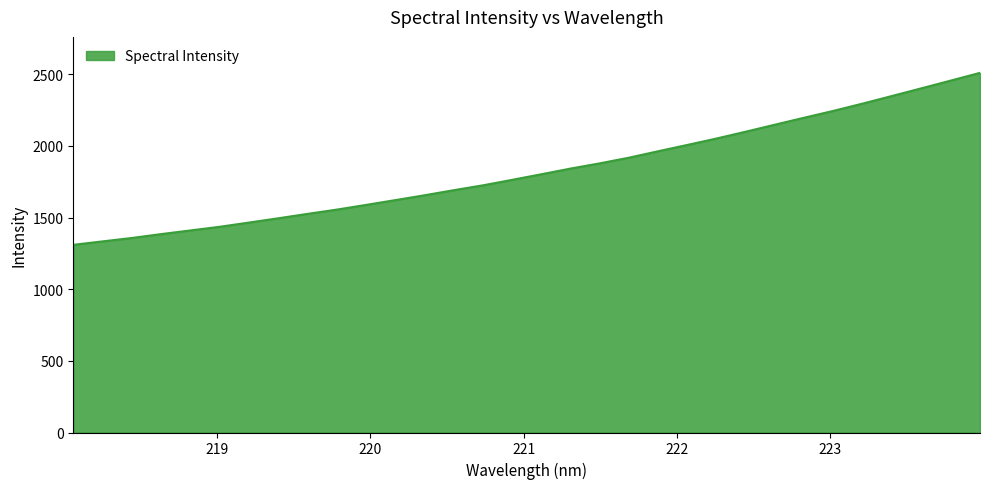

What is the minimum value shown in the chart?

1309.3